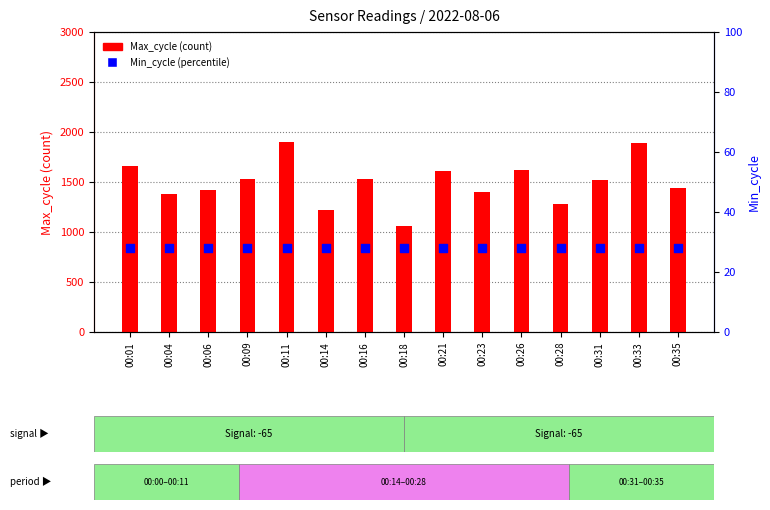

At how many categories does at least one series exceed 1587?

5